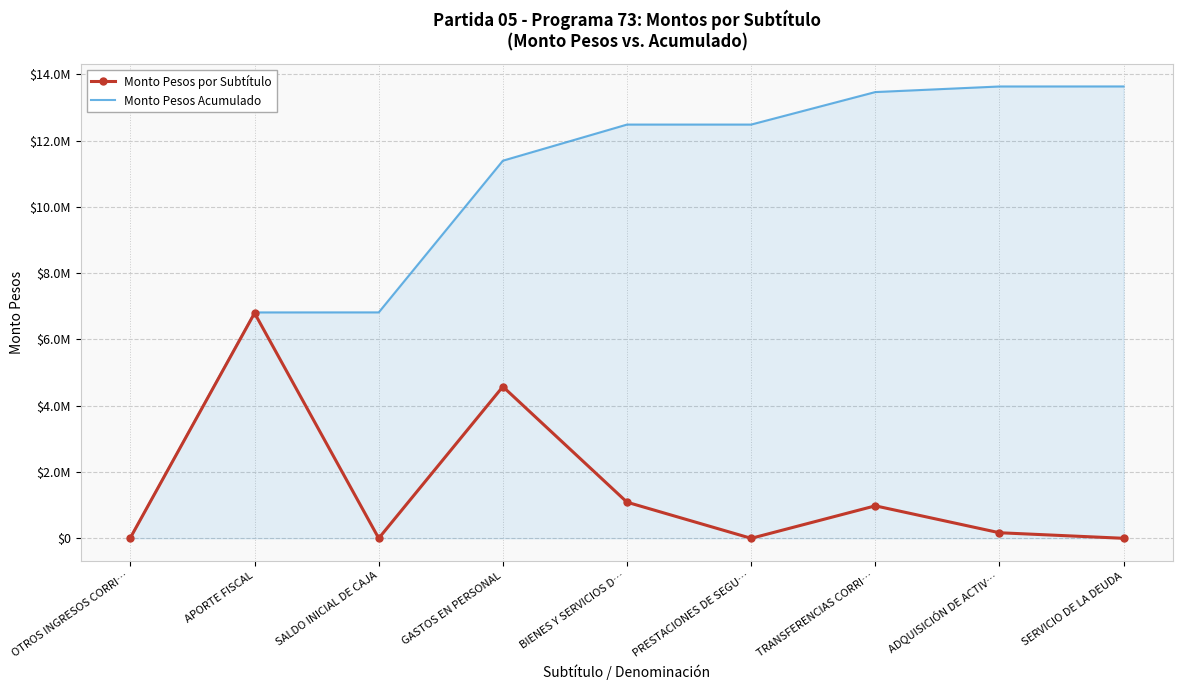

At which label is Monto Pesos Acumulado closest to 6825687?

SALDO INICIAL DE CAJA